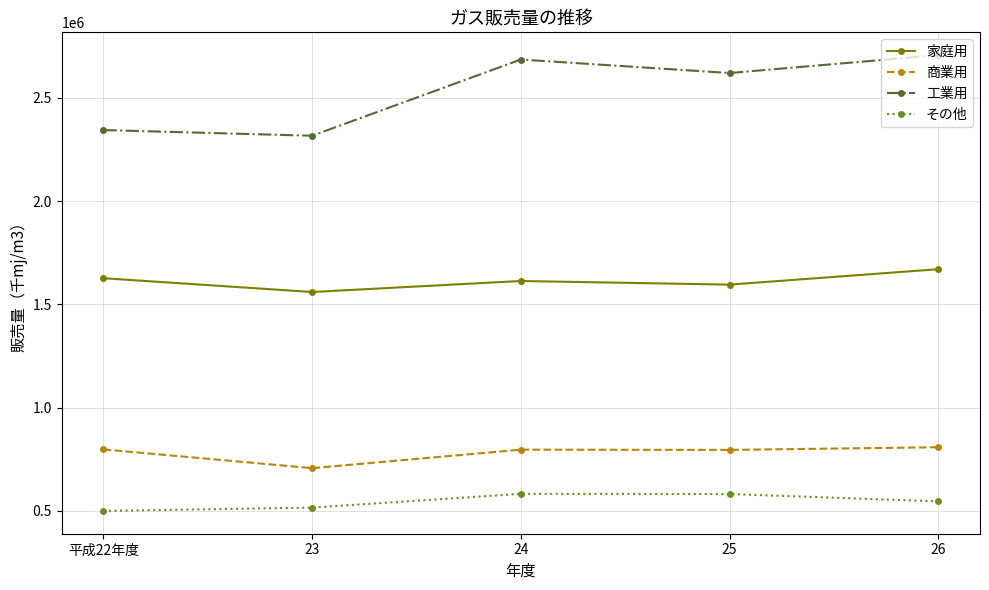

What is the sum of the 家庭用 values at 24 and 23?

3173691